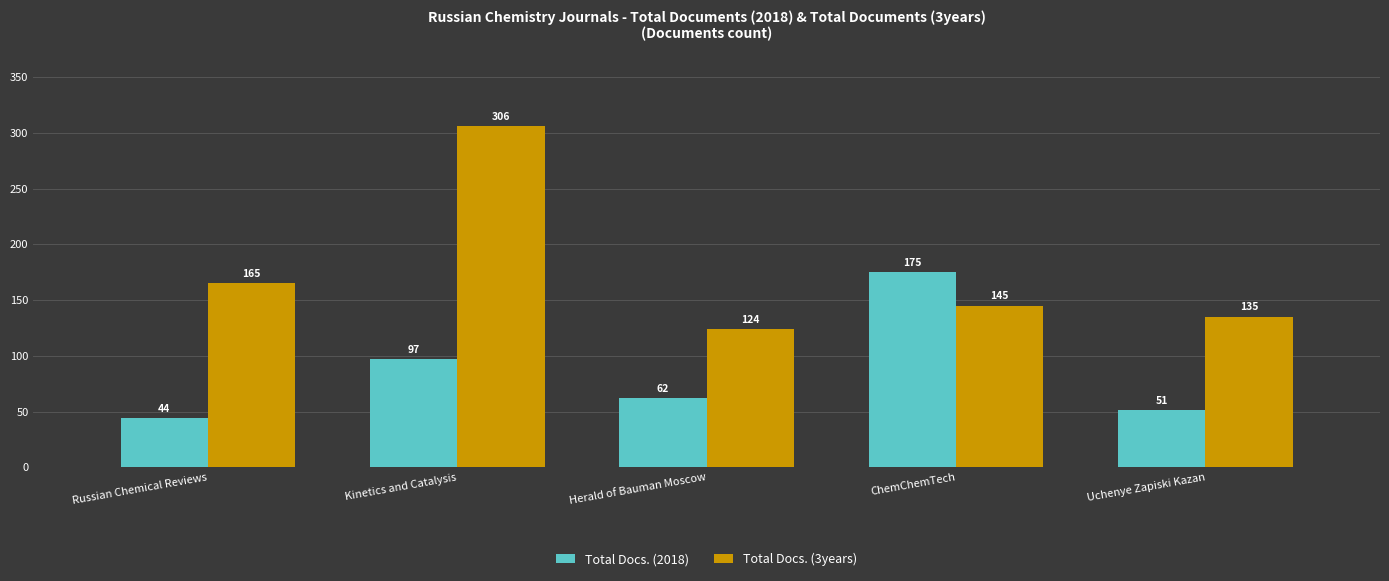

Count the number of data series in this chart.

2